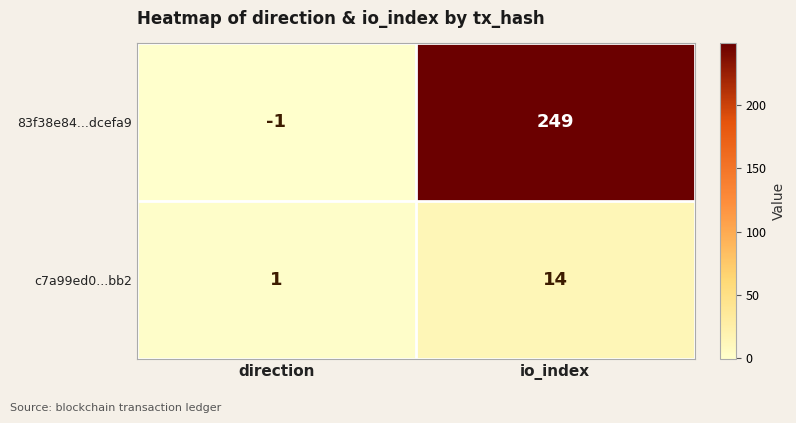

What is the greatest value displayed?

249